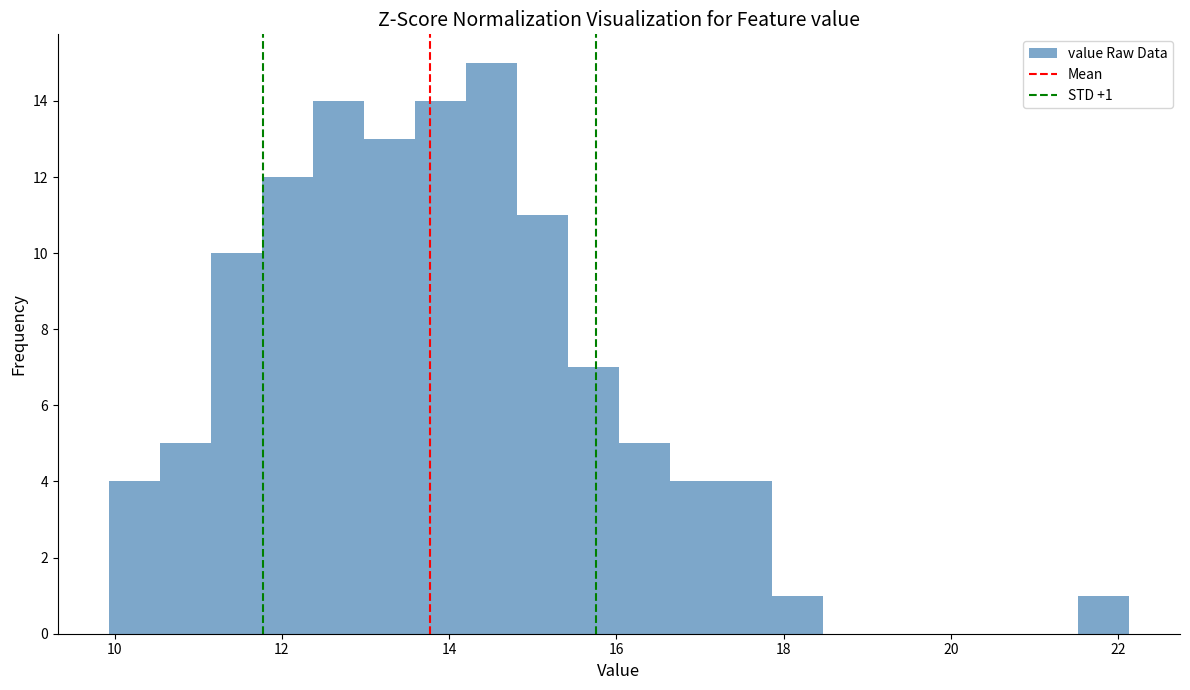

Read against the x-axis, roughly where is the centre of the tallest bar?

14.6